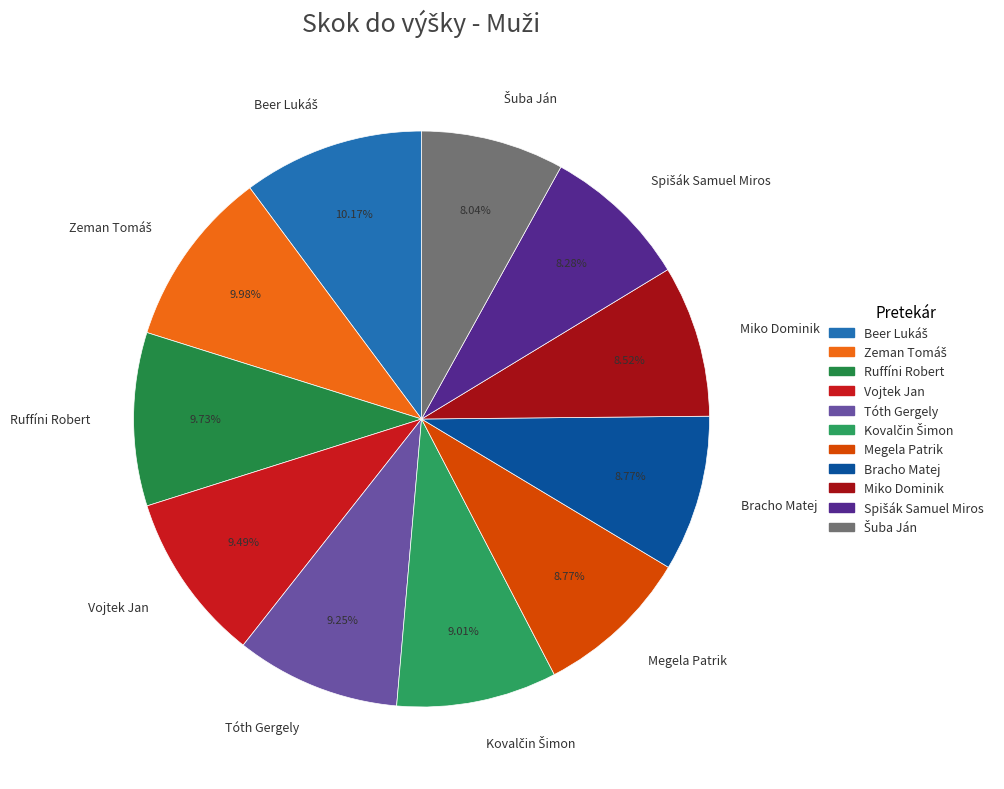

Does Miko Dominik represent more than half of the total?

No